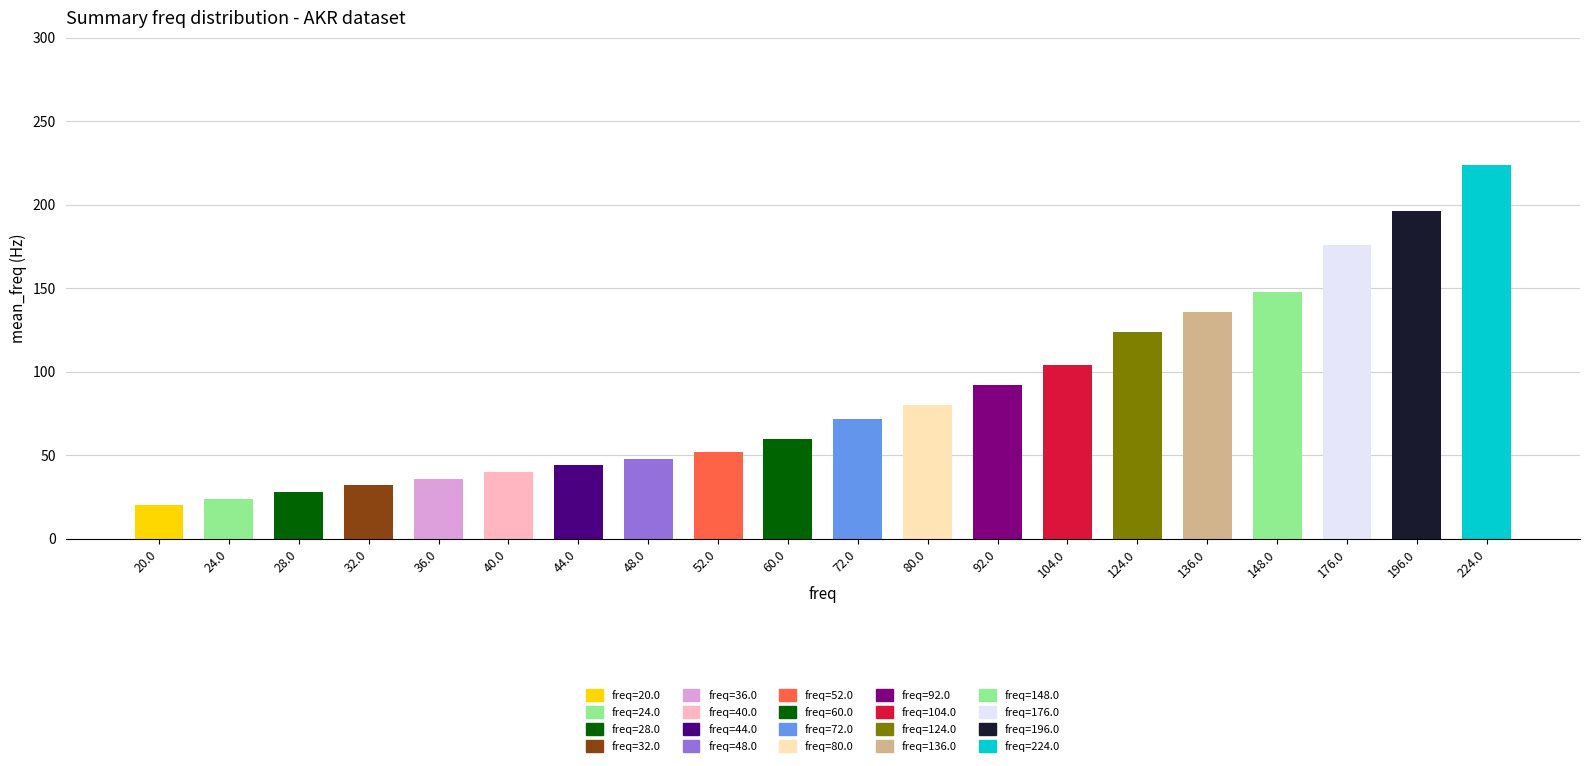

Reading left to right, what are all the values shown in this chart?

20	24	28	32	36	40	44	48	52	60	72	80	92	104	124	136	148	176	196	224